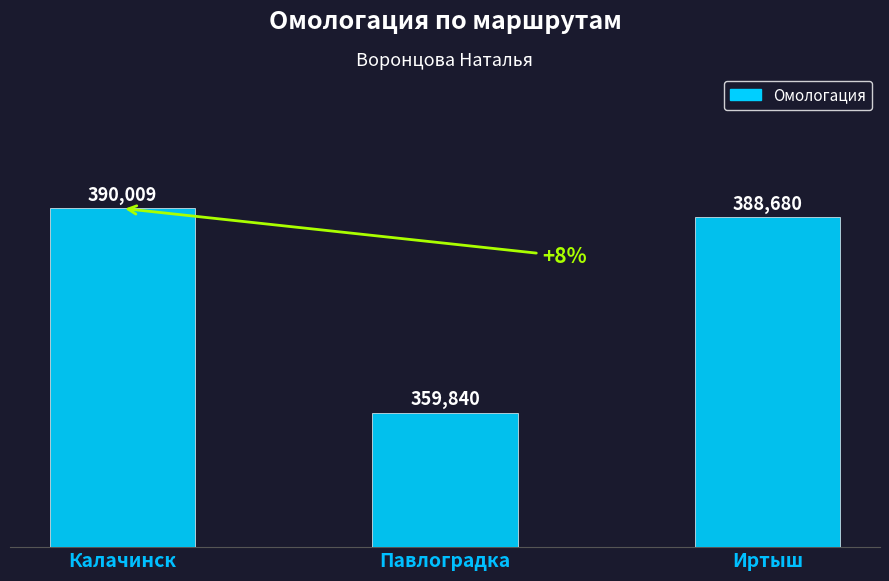

Which label corresponds to the smallest value in the chart?

Павлоградка